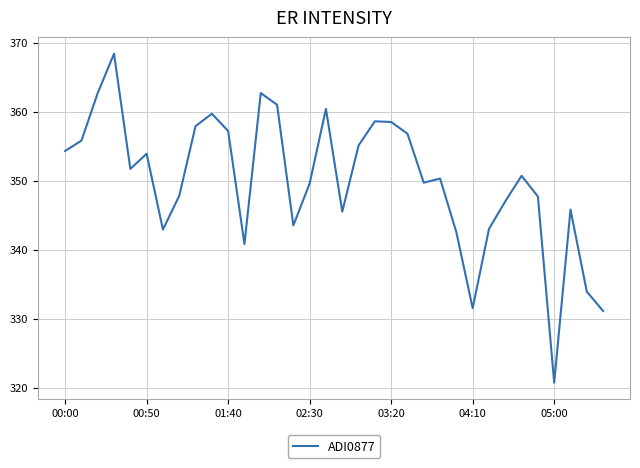

What is the minimum value shown in the chart?

320.7